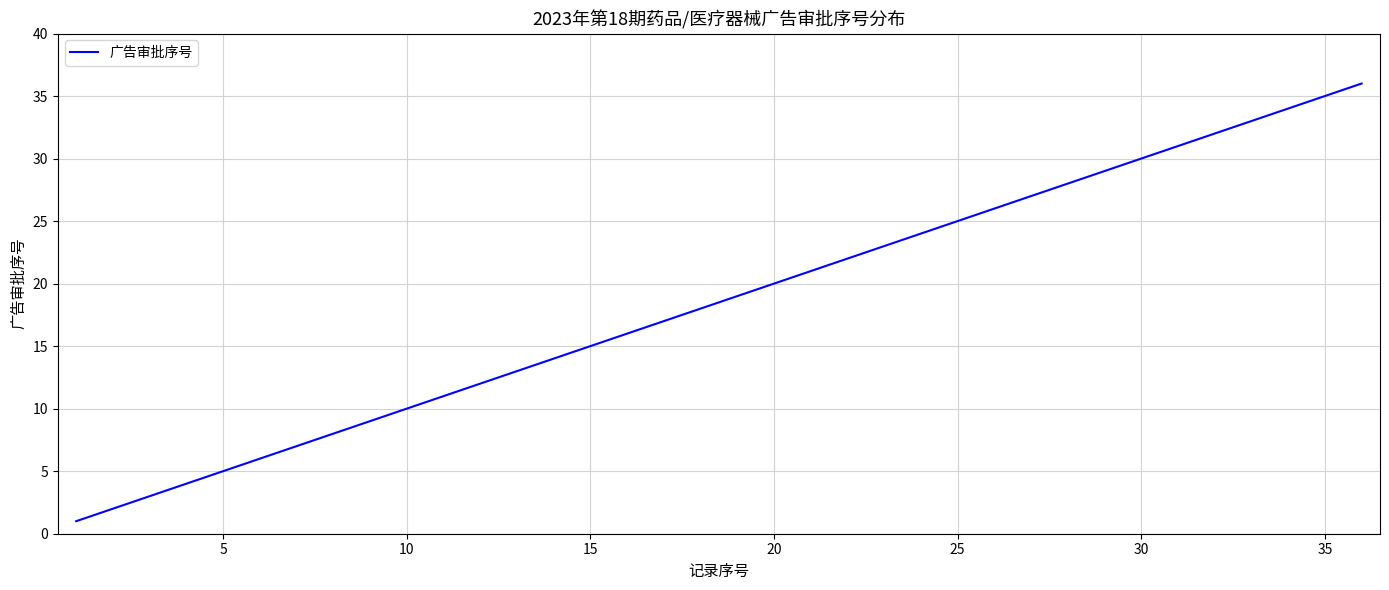

What is the maximum value shown in the chart?

36